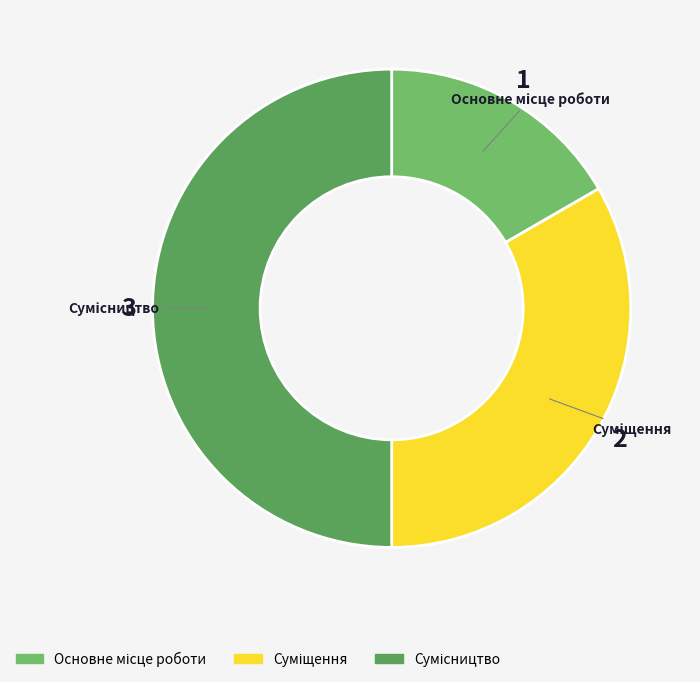

What percentage is the Основне місце роботи slice, to the nearest percent?

17%